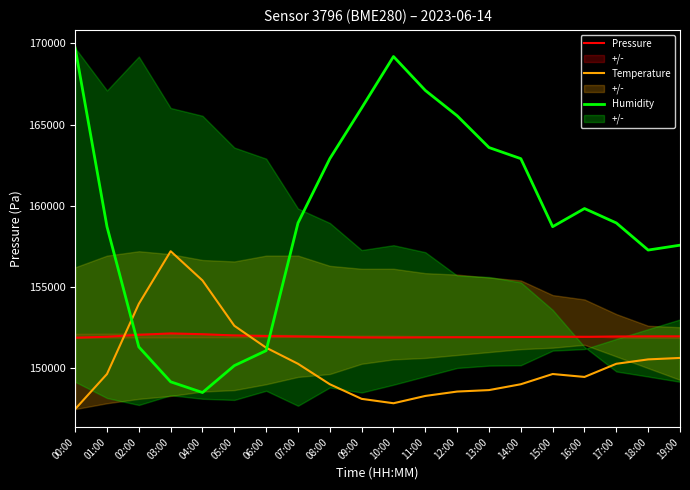

Between which two adjacent categories do Humidity and Temperature first intersect?

01:00 and 02:00